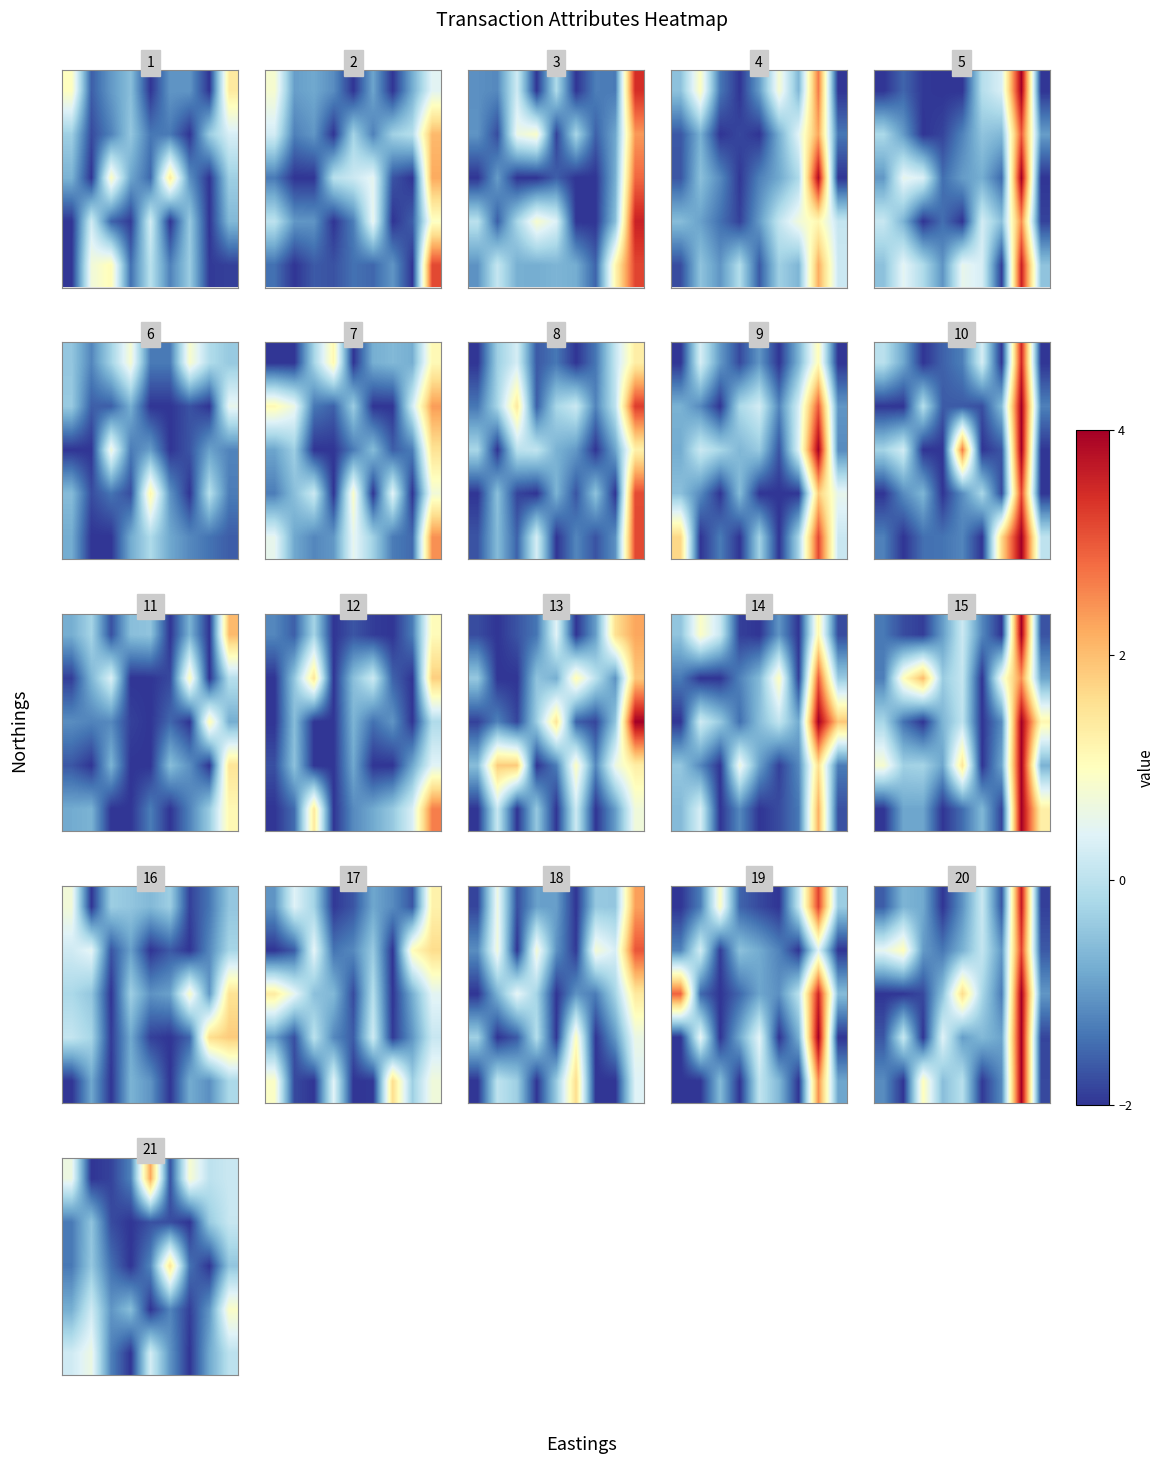

What is the total value across all series at 6?

-6.5